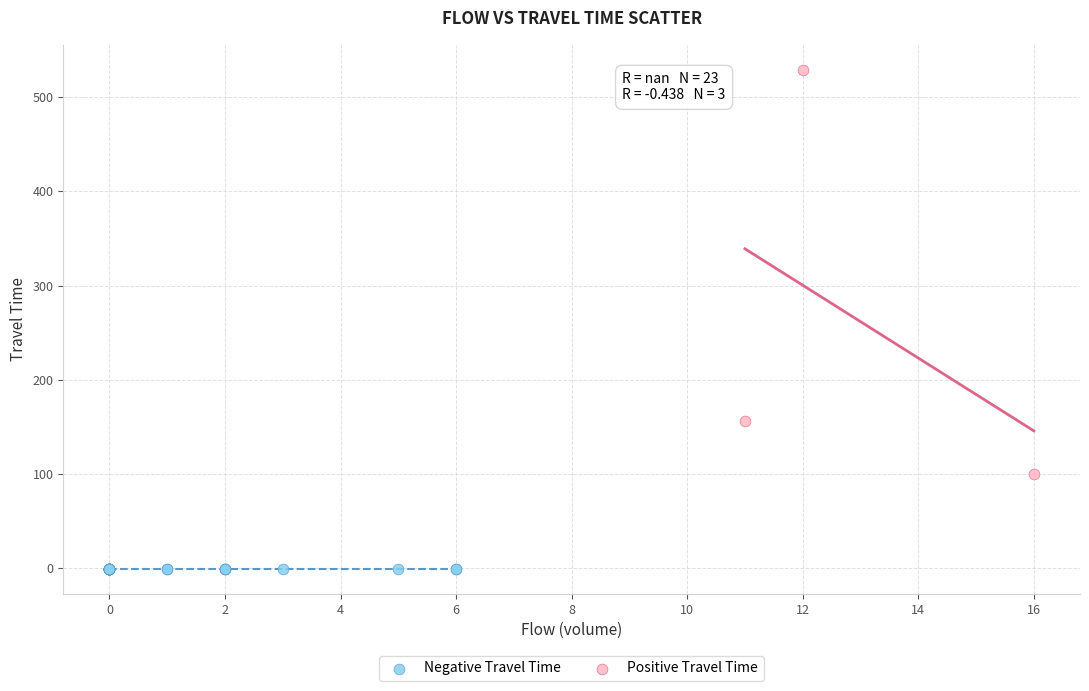

Which series contains the highest Y value?

Positive Travel Time